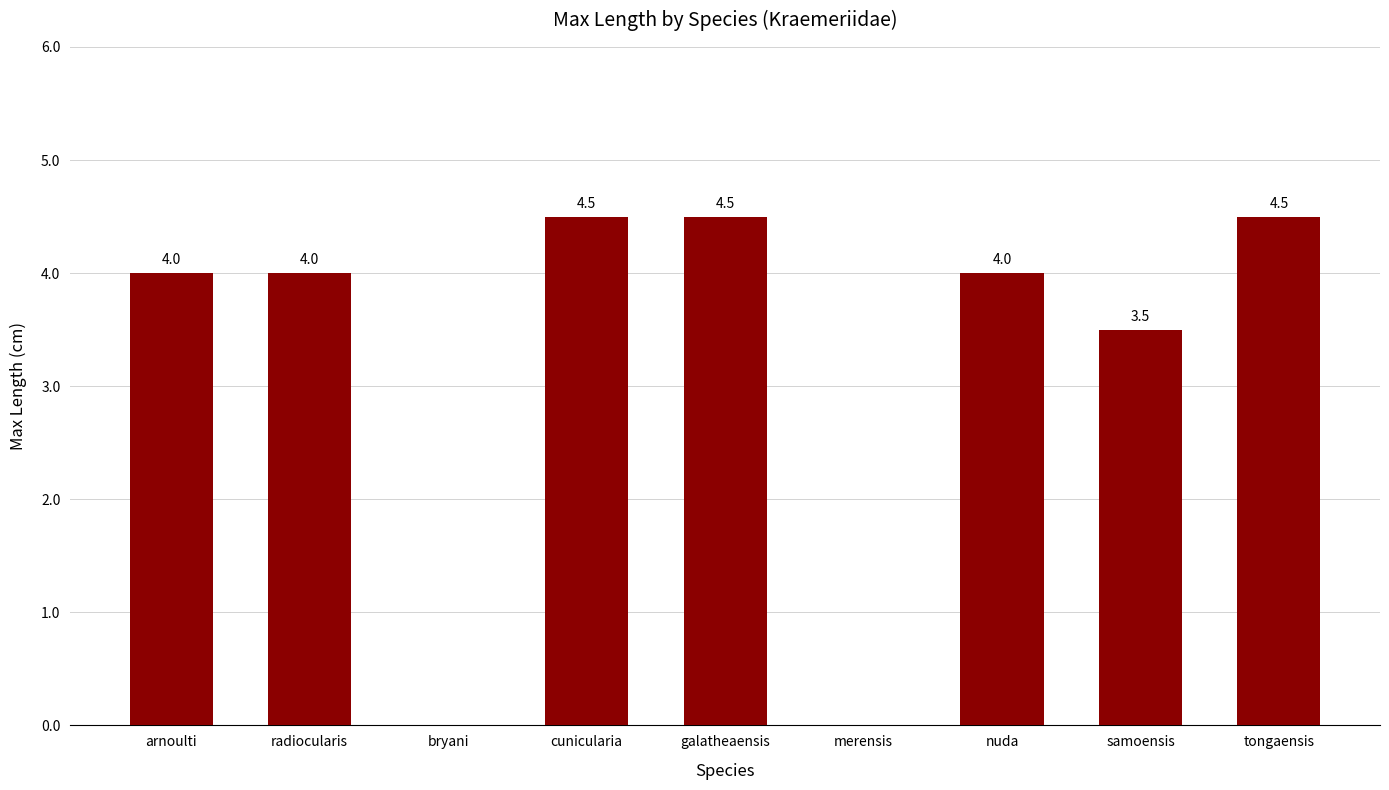

What is the sum of all values?

29.0